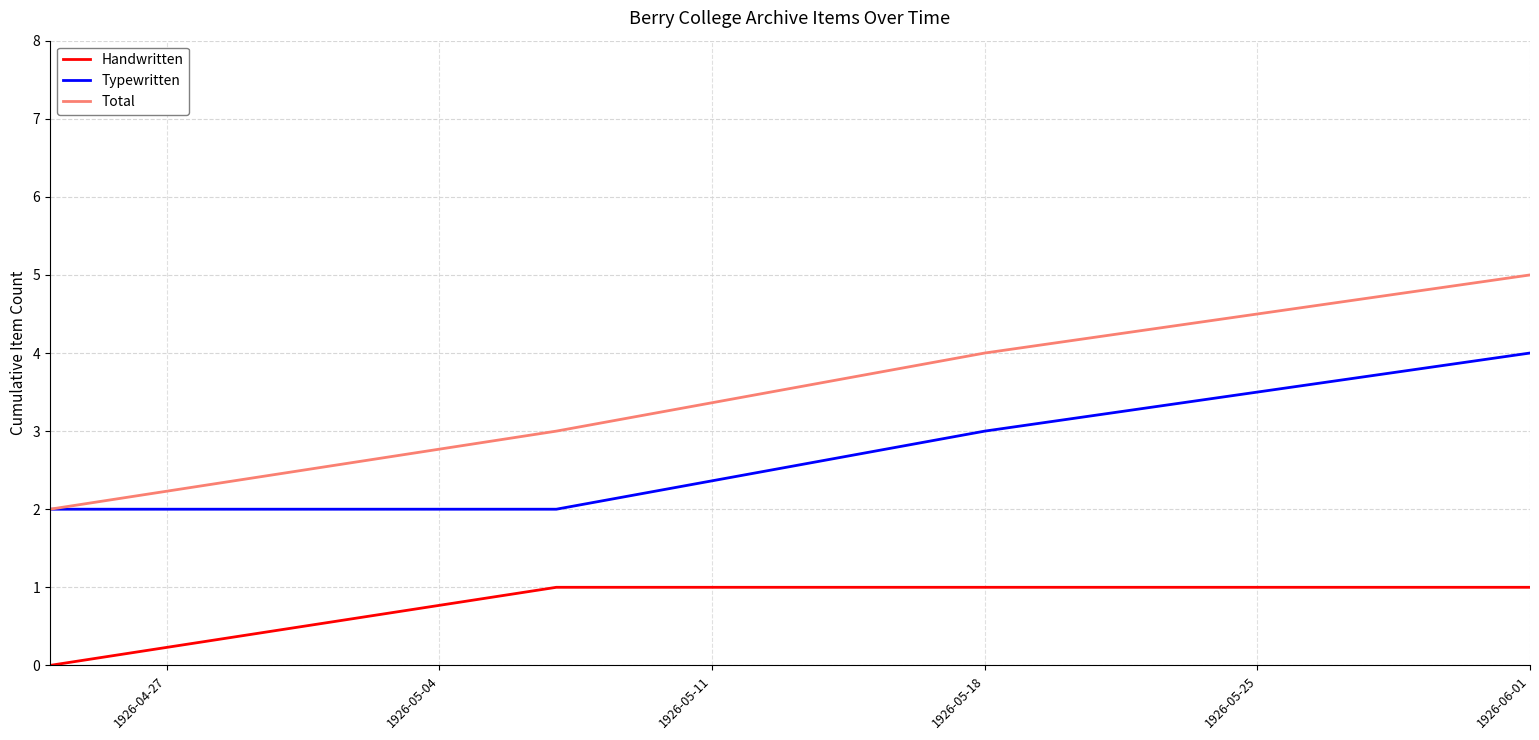

Which series has the largest total across all categories?

Total